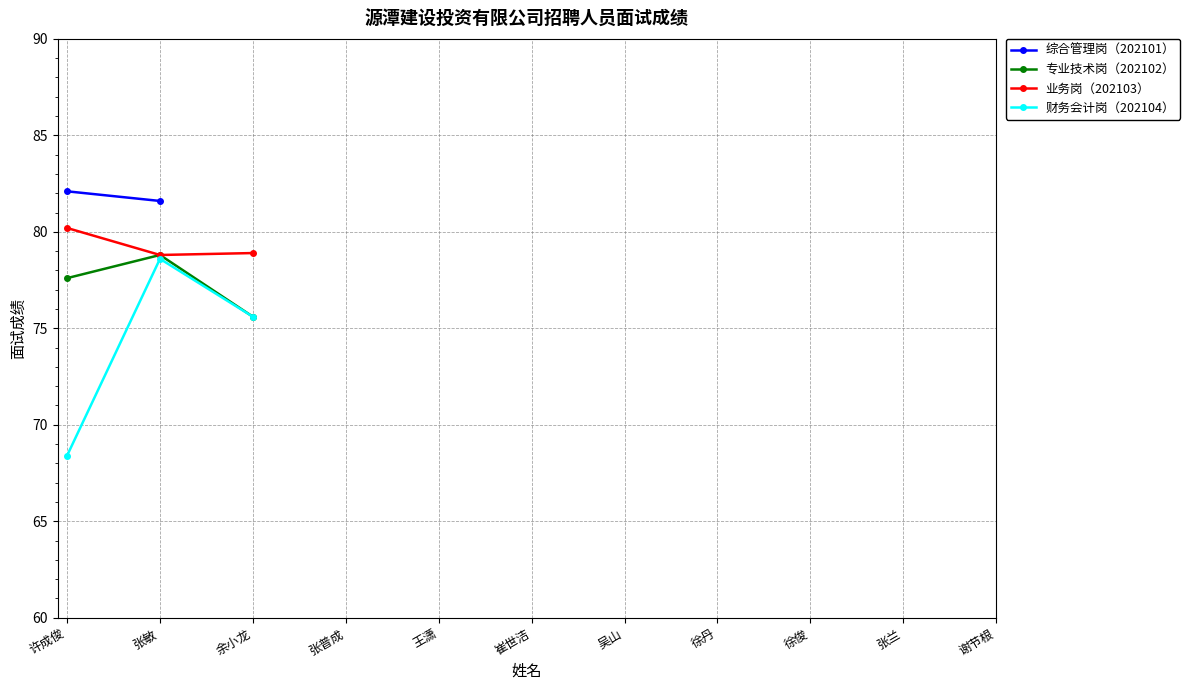

At which label is 专业技术岗（202102） closest to 77?

许成俊